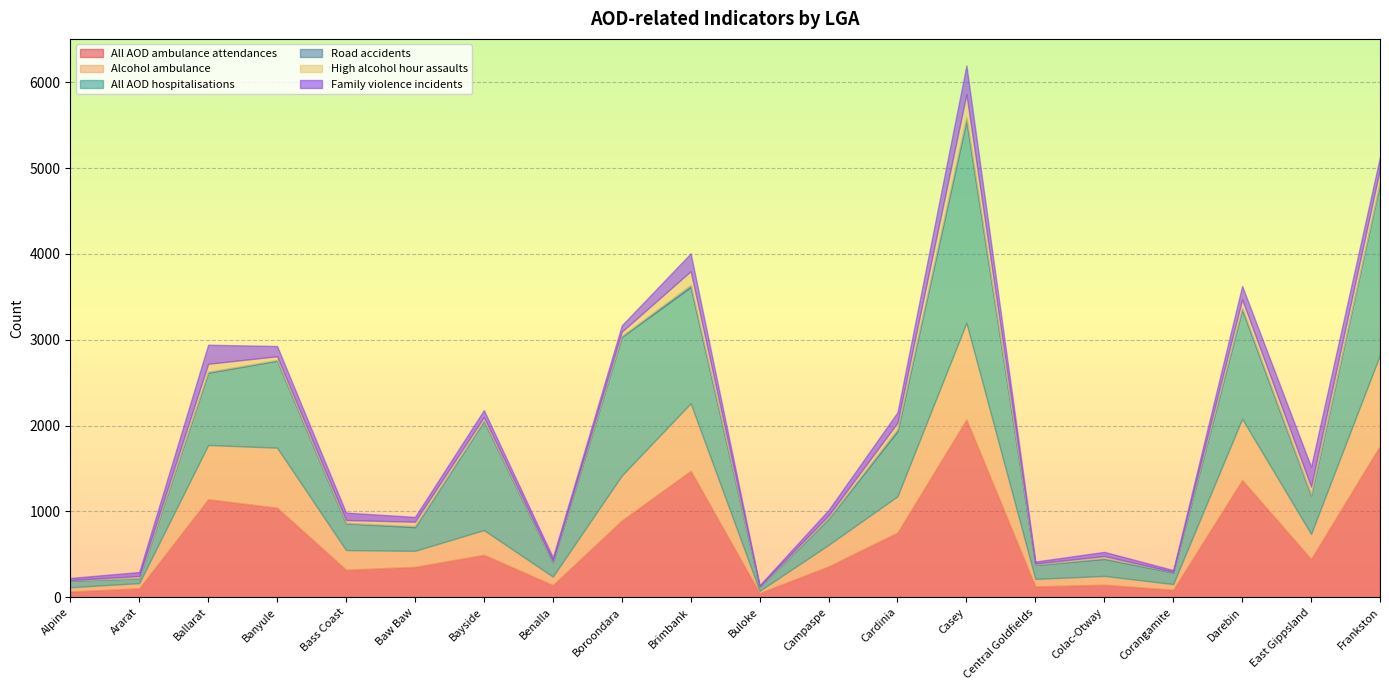

What is the total value across all series at Alpine?

225